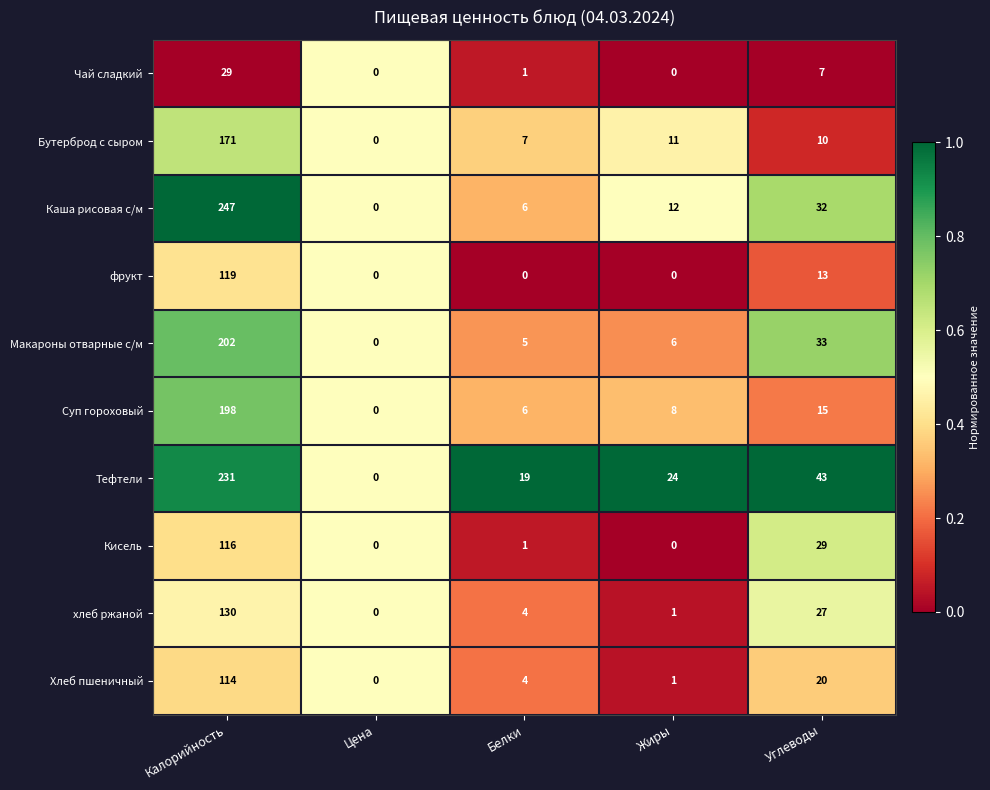

At which category does the chart reach its peak across all series?

Калорийность